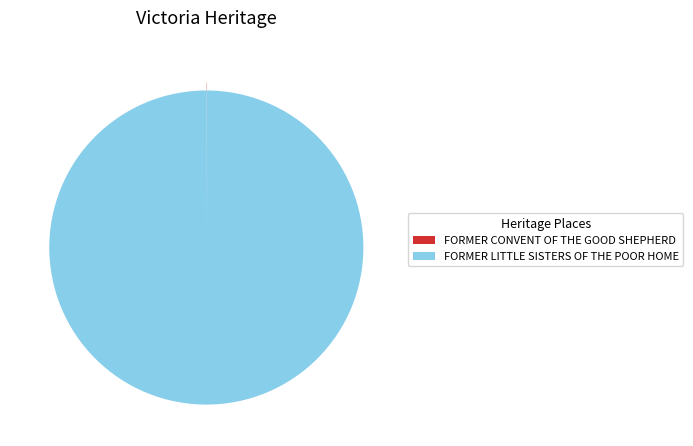

Which slice is the largest?

FORMER LITTLE SISTERS OF THE POOR HOME